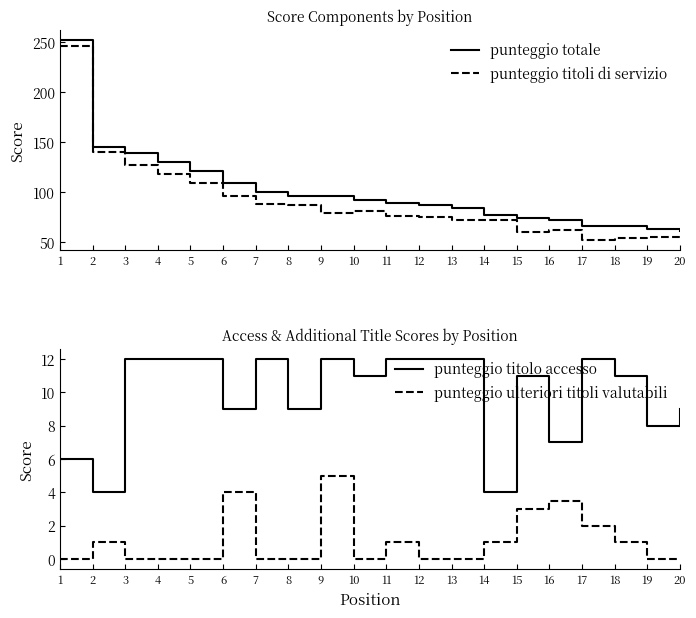

Count the number of data series in this chart.

4